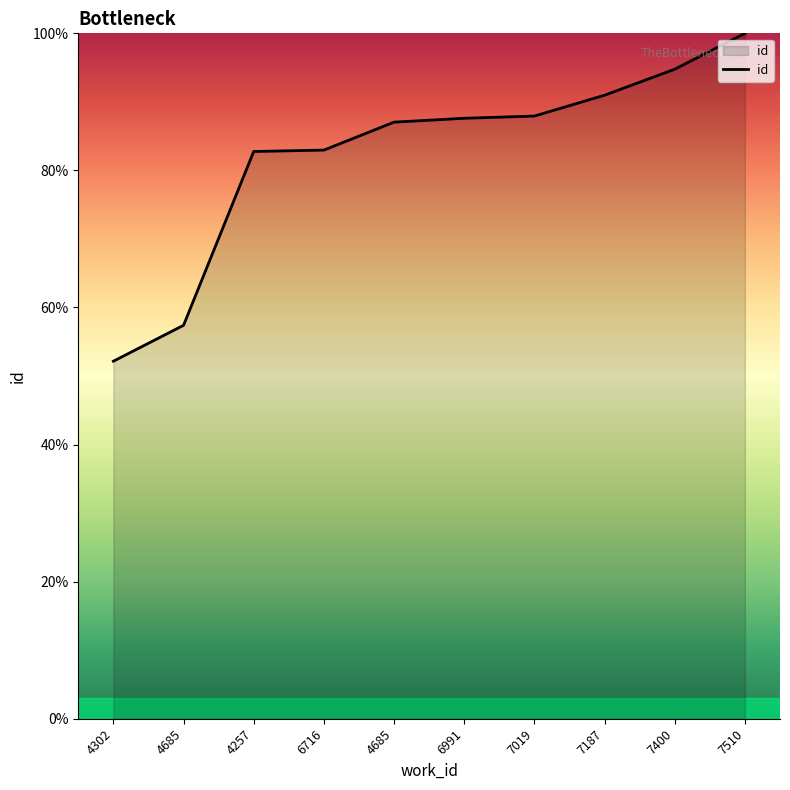

Which has a higher value, 6716 or 7510?

7510